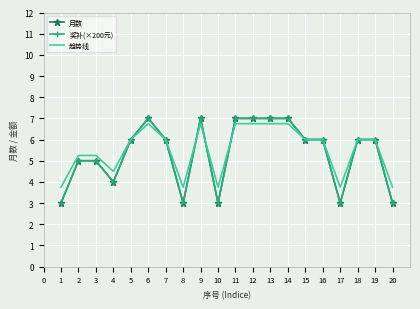

True or false: 月数 and 奖补(×200元) cross at least once.

False